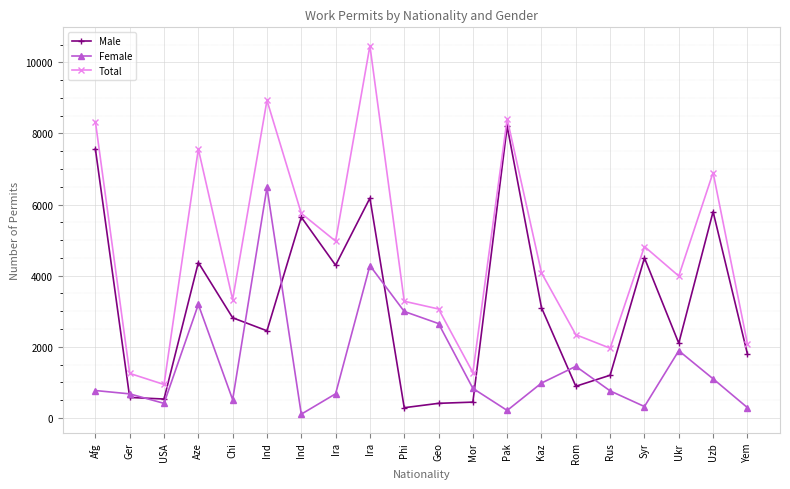

True or false: Female has a value of 2653 at Geo.

True